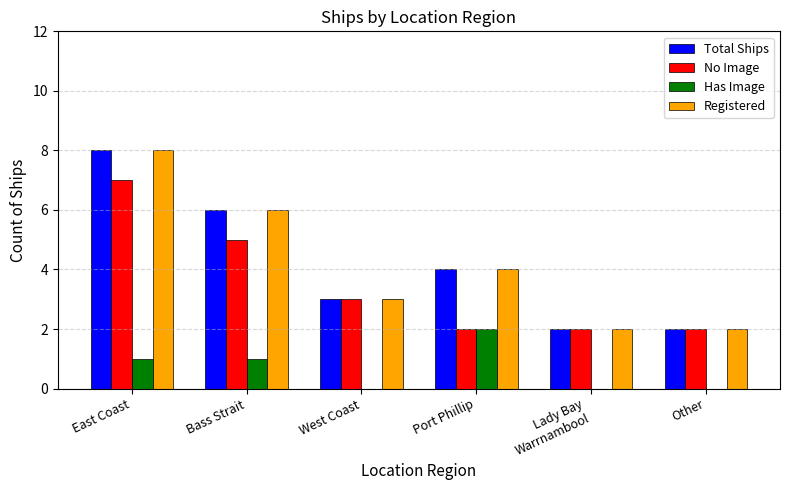

What is the sum of all Has Image values?

4